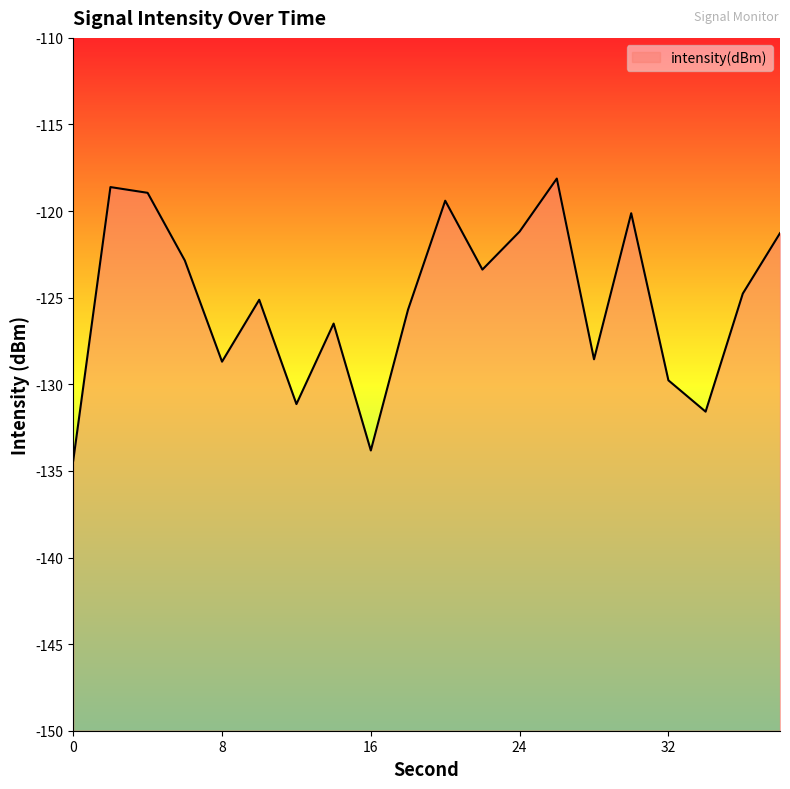

Reading left to right, what are all the values shown in this chart?

0=-134.4	2=-118.6	4=-118.9	6=-122.9	8=-128.7	10=-125.1	12=-131.1	14=-126.5	16=-133.8	18=-125.7	20=-119.4	22=-123.4	24=-121.2	26=-118.1	28=-128.6	30=-120.1	32=-129.8	34=-131.6	36=-124.8	38=-121.3